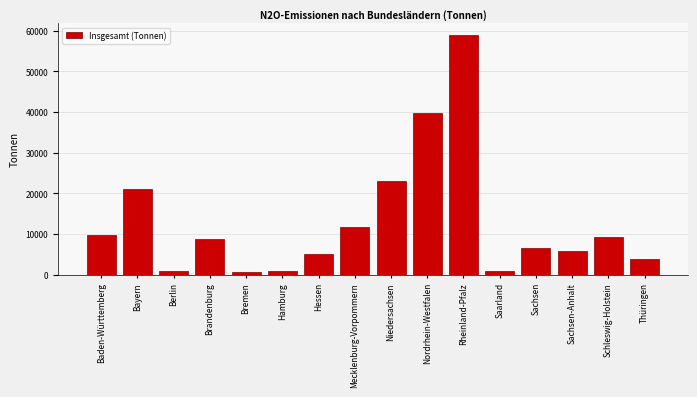

What is the approximate value at Brandenburg?

8741